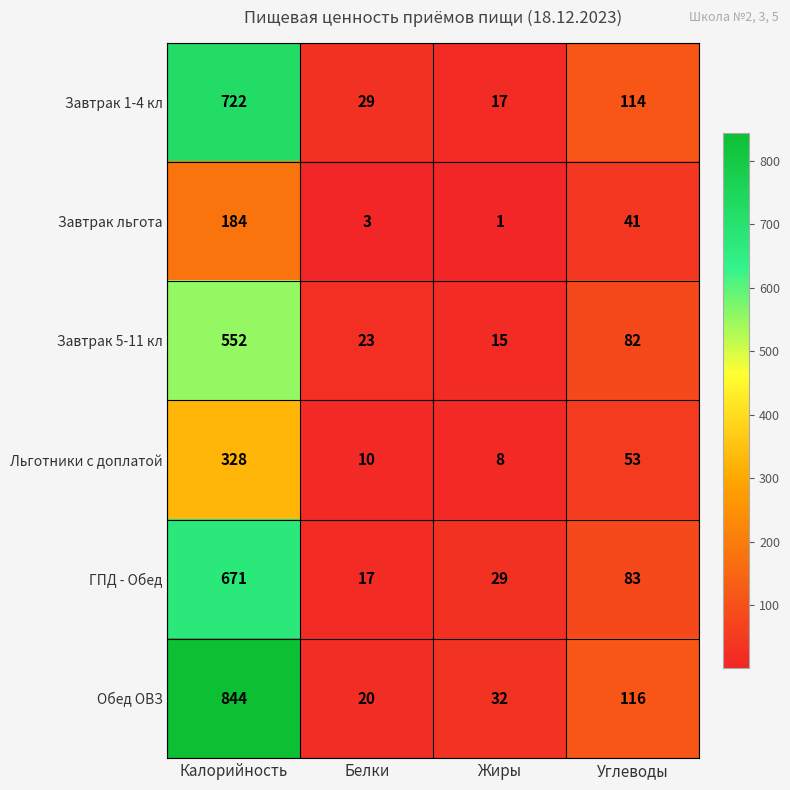

Rank the series at Калорийность from lowest to highest value.

Завтрак льгота, Льготники с доплатой, Завтрак 5-11 кл, ГПД - Обед, Завтрак 1-4 кл, Обед ОВЗ